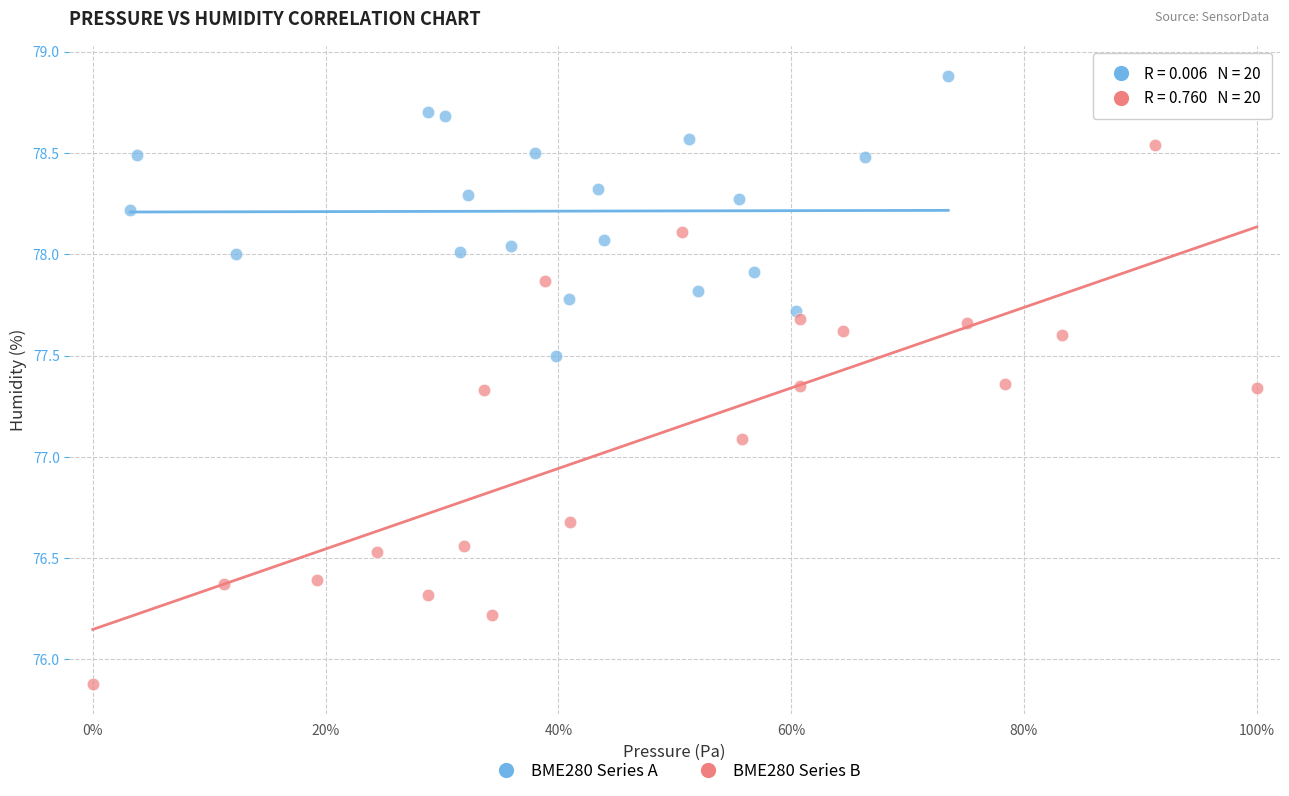

Which series reaches the maximum Y coordinate?

BME280 Series A